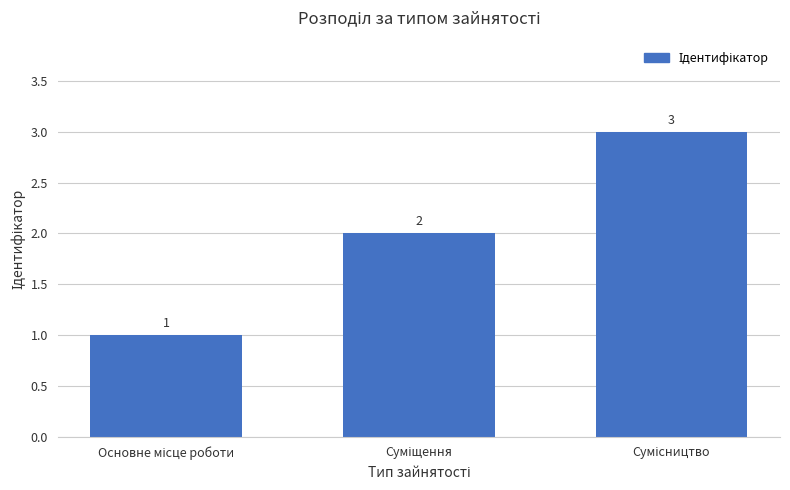

What is the value of the 3rd bar from the left?

3